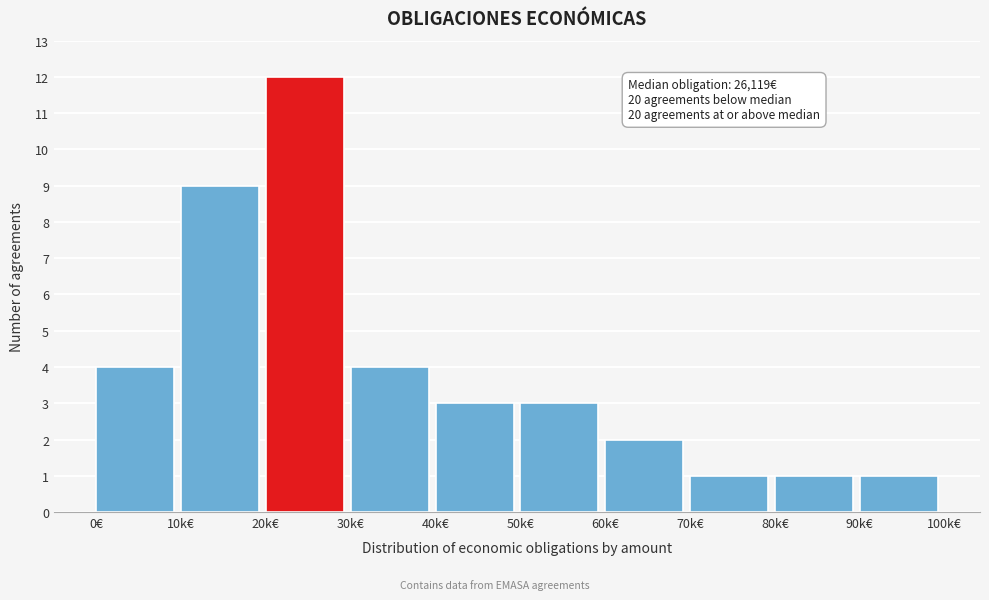

Reading left to right, transcribe all the data shown in this chart.

4	9	12	4	3	3	2	1	1	1